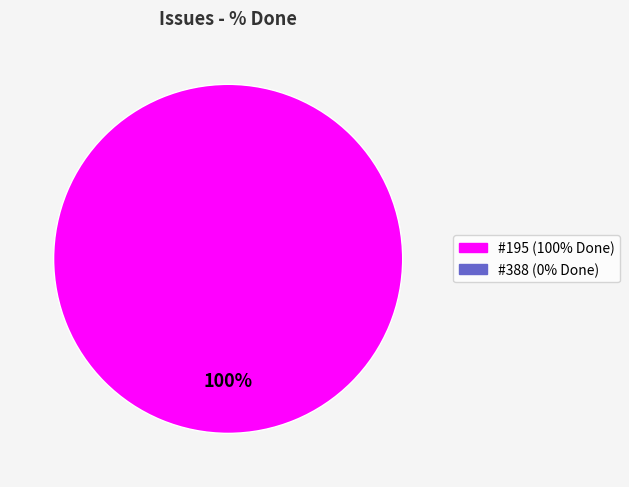

Is there a majority slice in this chart?

Yes